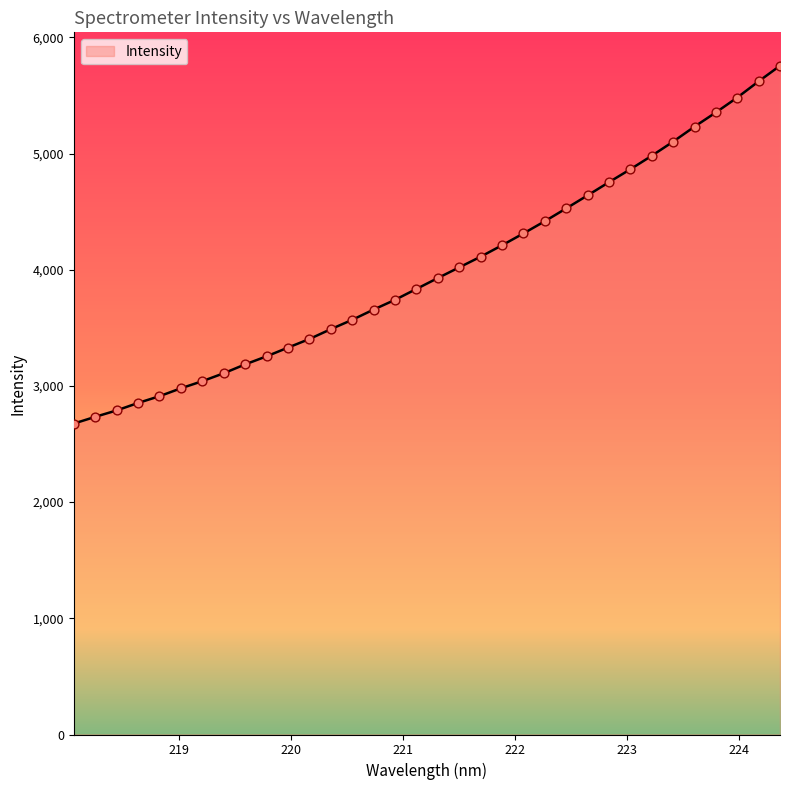

What is the minimum value shown in the chart?

2676.0